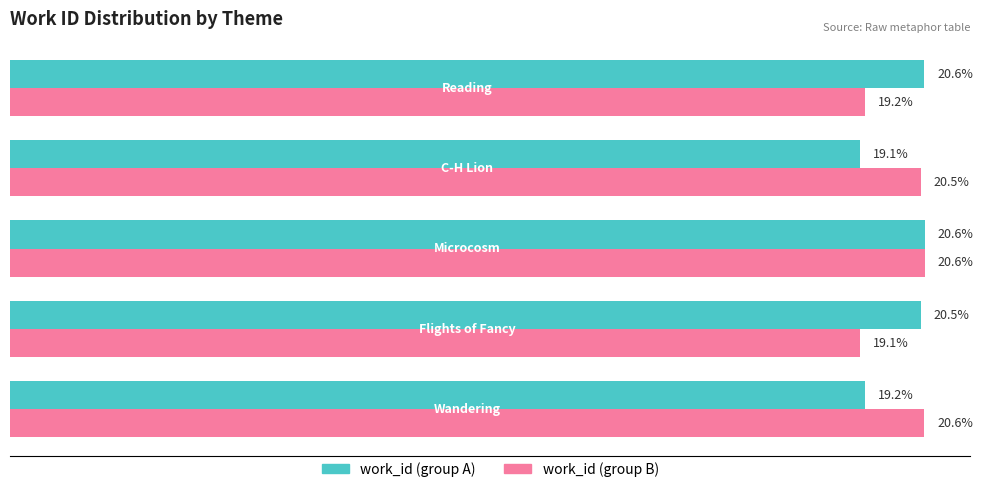

What is the average value of the work_id (group B) series?

20.0